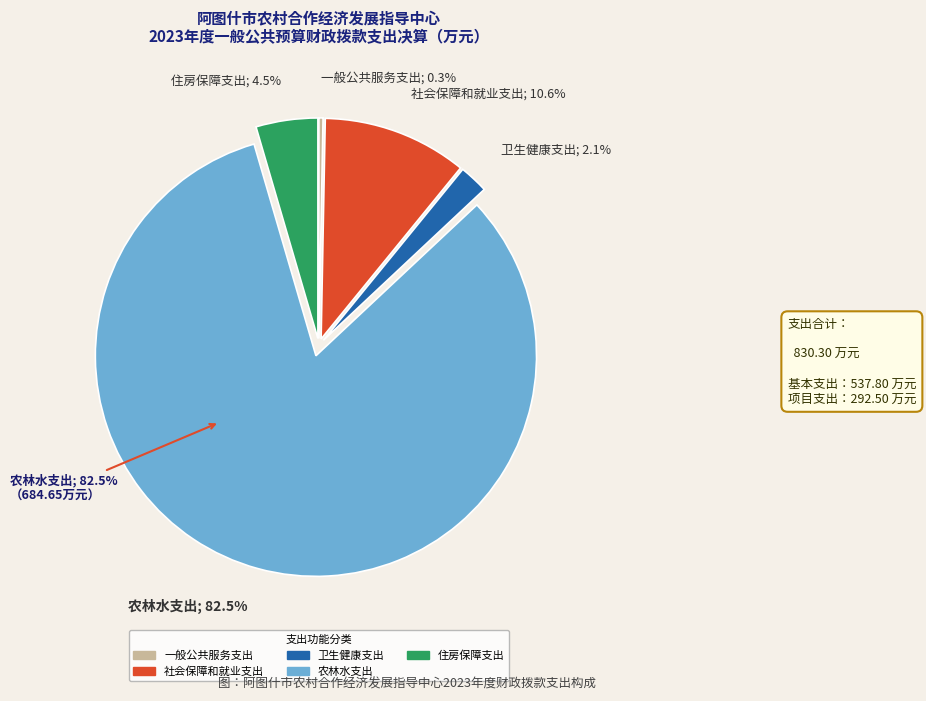

What is the change in value from 一般公共服务支出 to 农林水支出?

+682.1